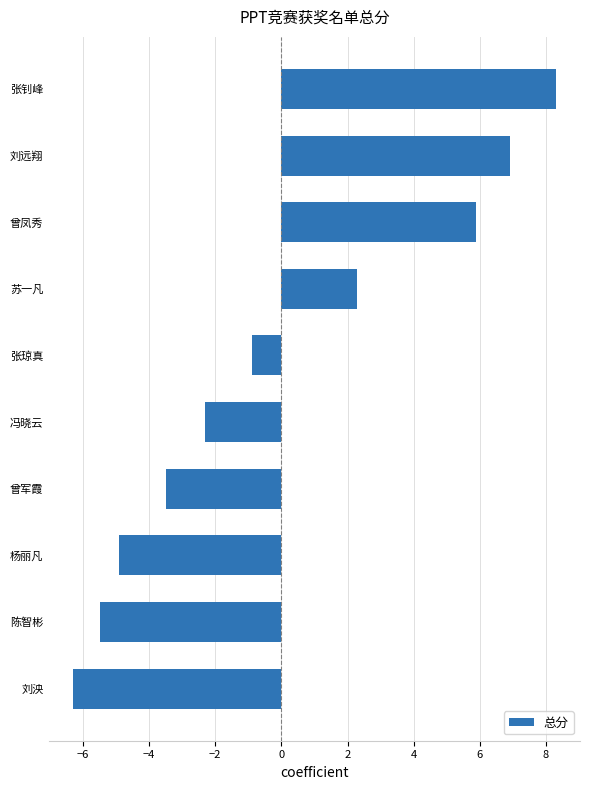

What is the change in value from 张钊峰 to 冯晓云?

-10.6